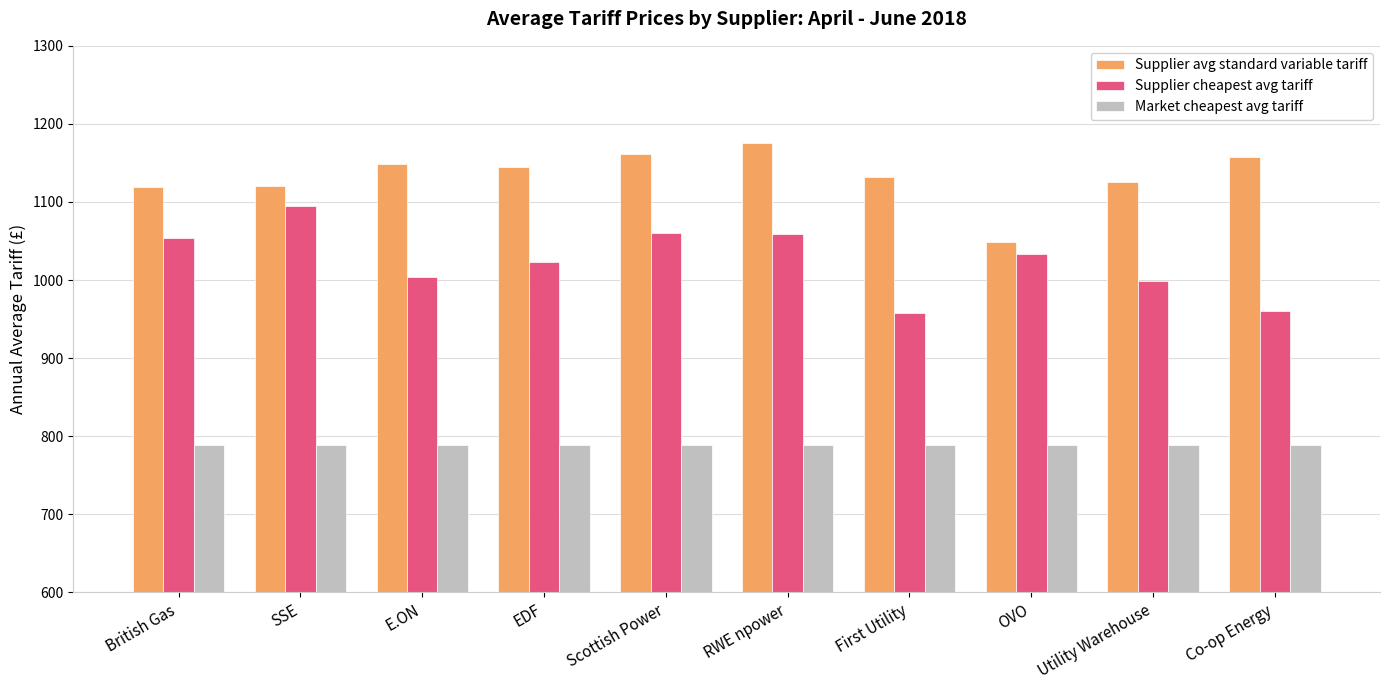

The value of Market cheapest avg tariff at Co-op Energy is 1327.5. True or false?

False